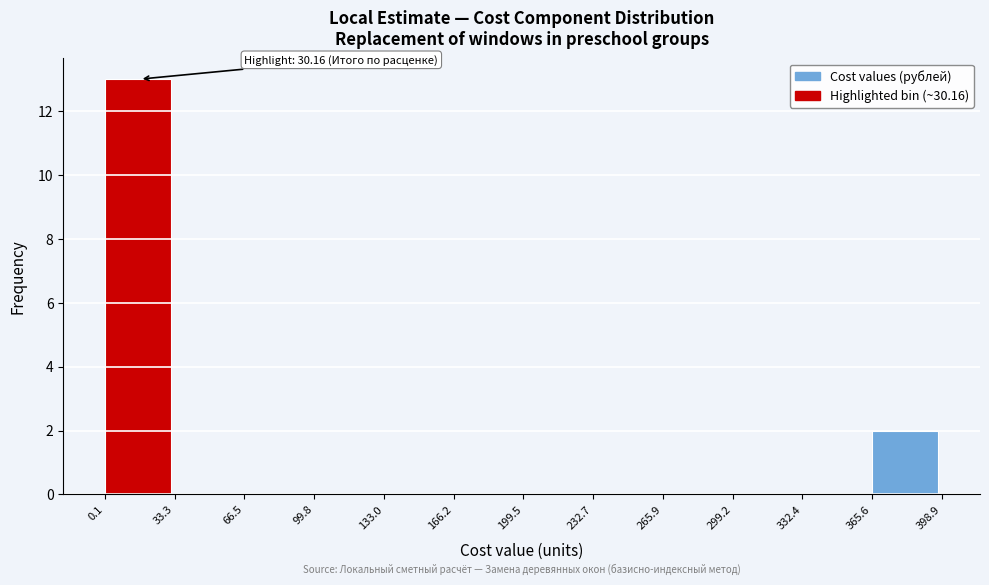

Which range on the x-axis has the tallest bar?

0.1 to 33.3